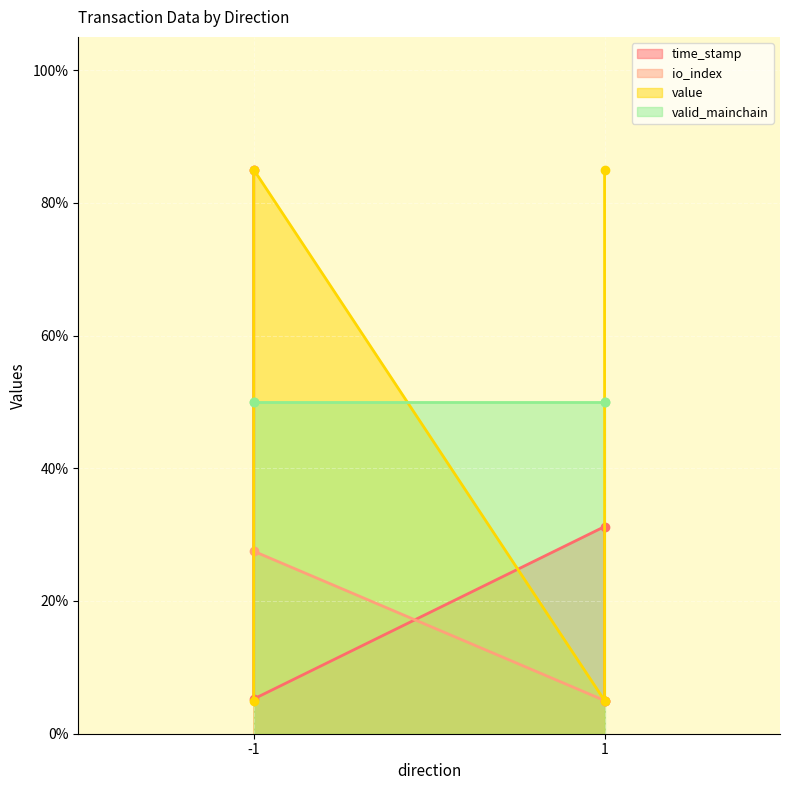

Which has a higher value, -1 or 1?

-1